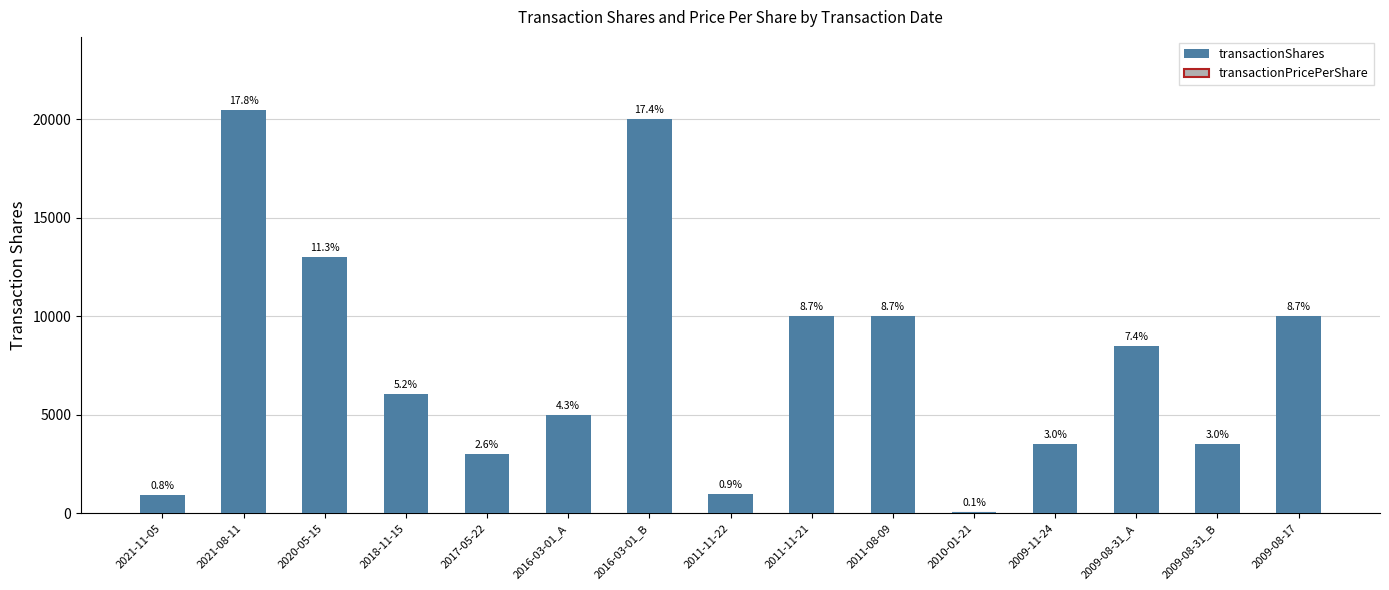

Which series has the largest total across all categories?

transactionShares